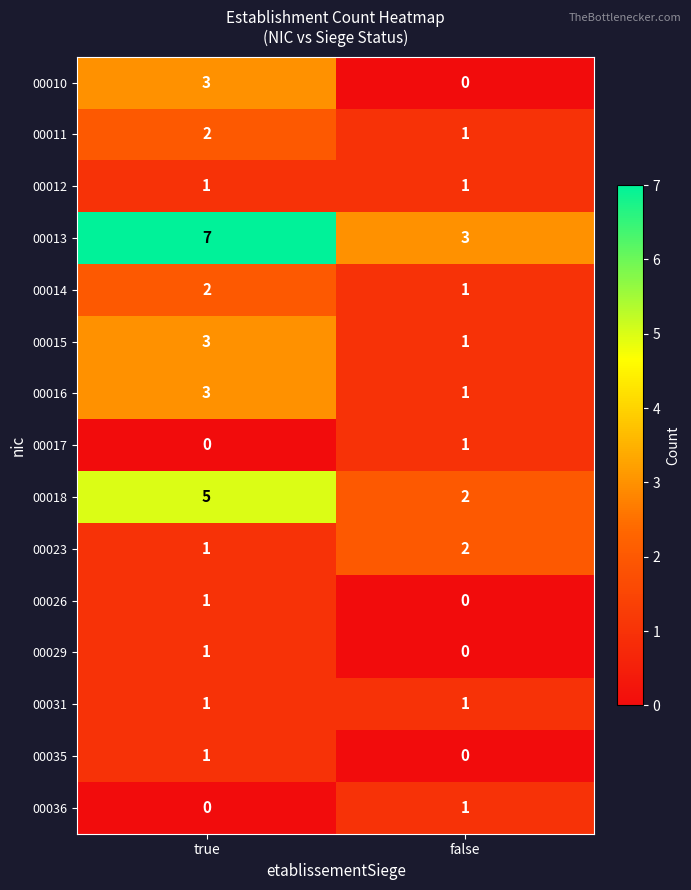

Reading right to left, extract all data points from this chart.

00010: 0	3
00011: 1	2
00012: 1	1
00013: 3	7
00014: 1	2
00015: 1	3
00016: 1	3
00017: 1	0
00018: 2	5
00023: 2	1
00026: 0	1
00029: 0	1
00031: 1	1
00035: 0	1
00036: 1	0